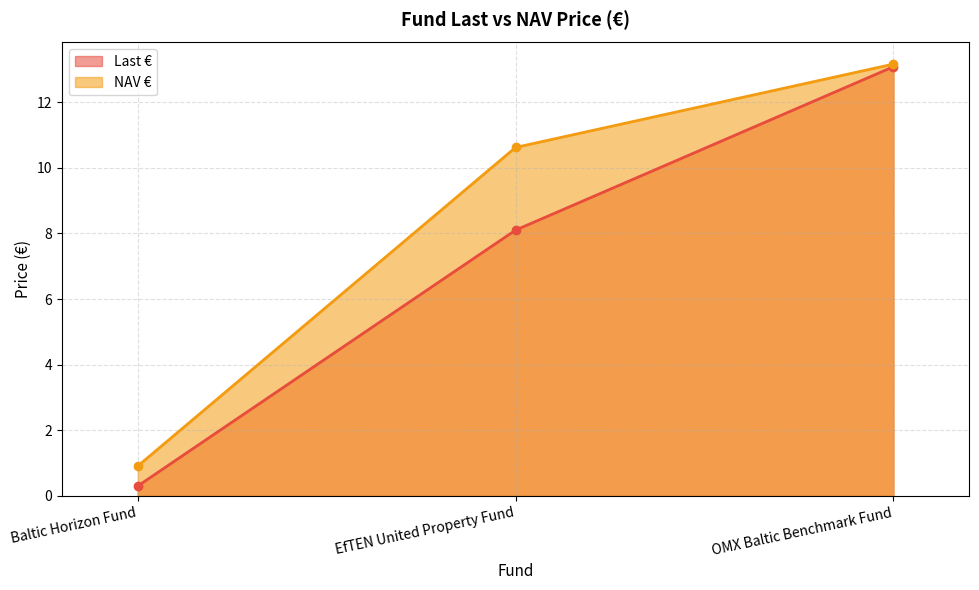

Where does the NAV € series first go above 10?

EfTEN United Property Fund